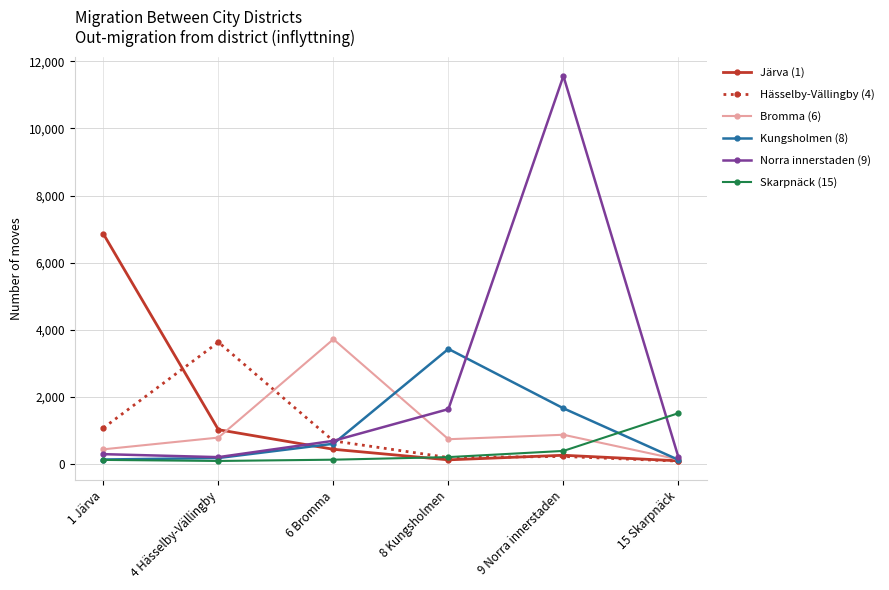

Count the number of data series in this chart.

6